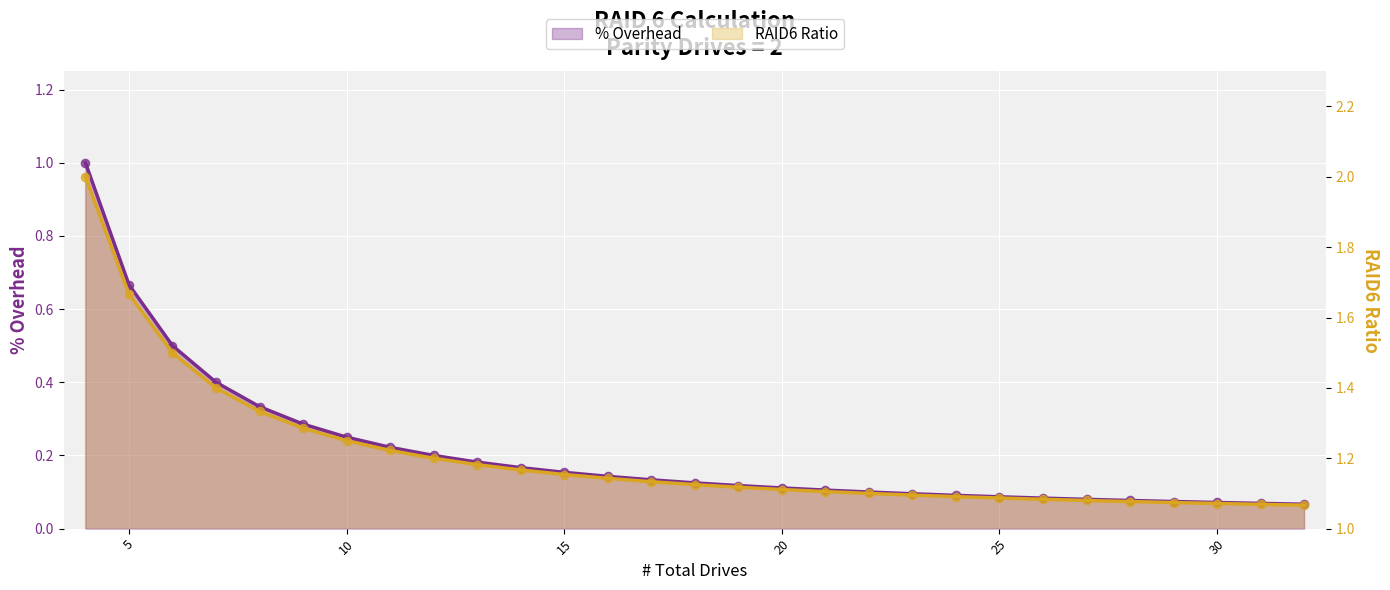

Which series reaches the minimum Y coordinate?

% Overhead